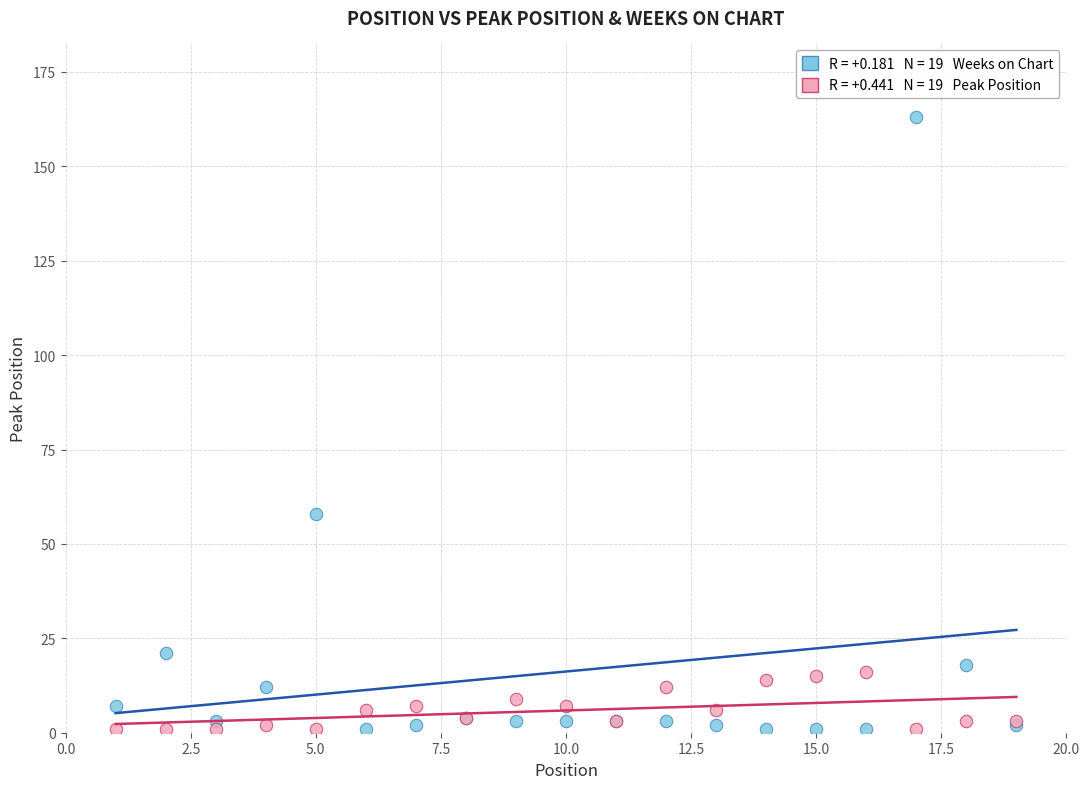

Across all series, what Y value is closest to 82?

58